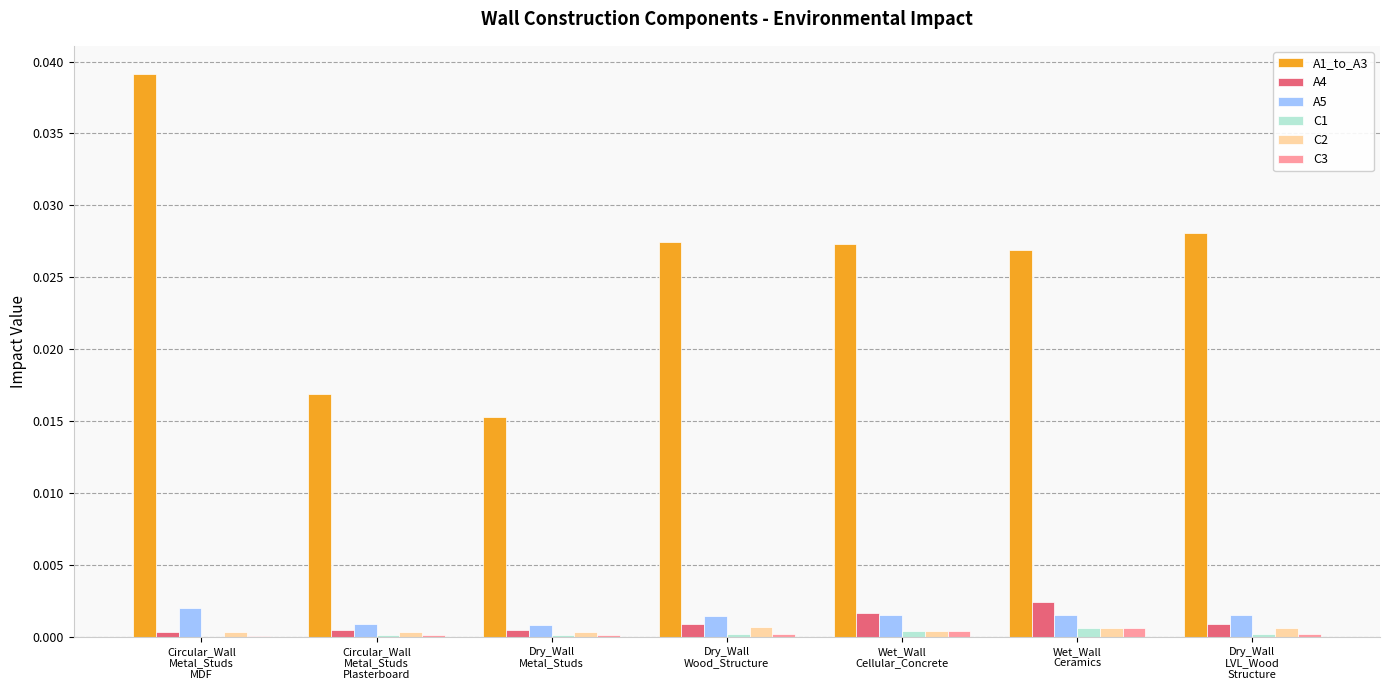

How many series are shown in this chart?

6